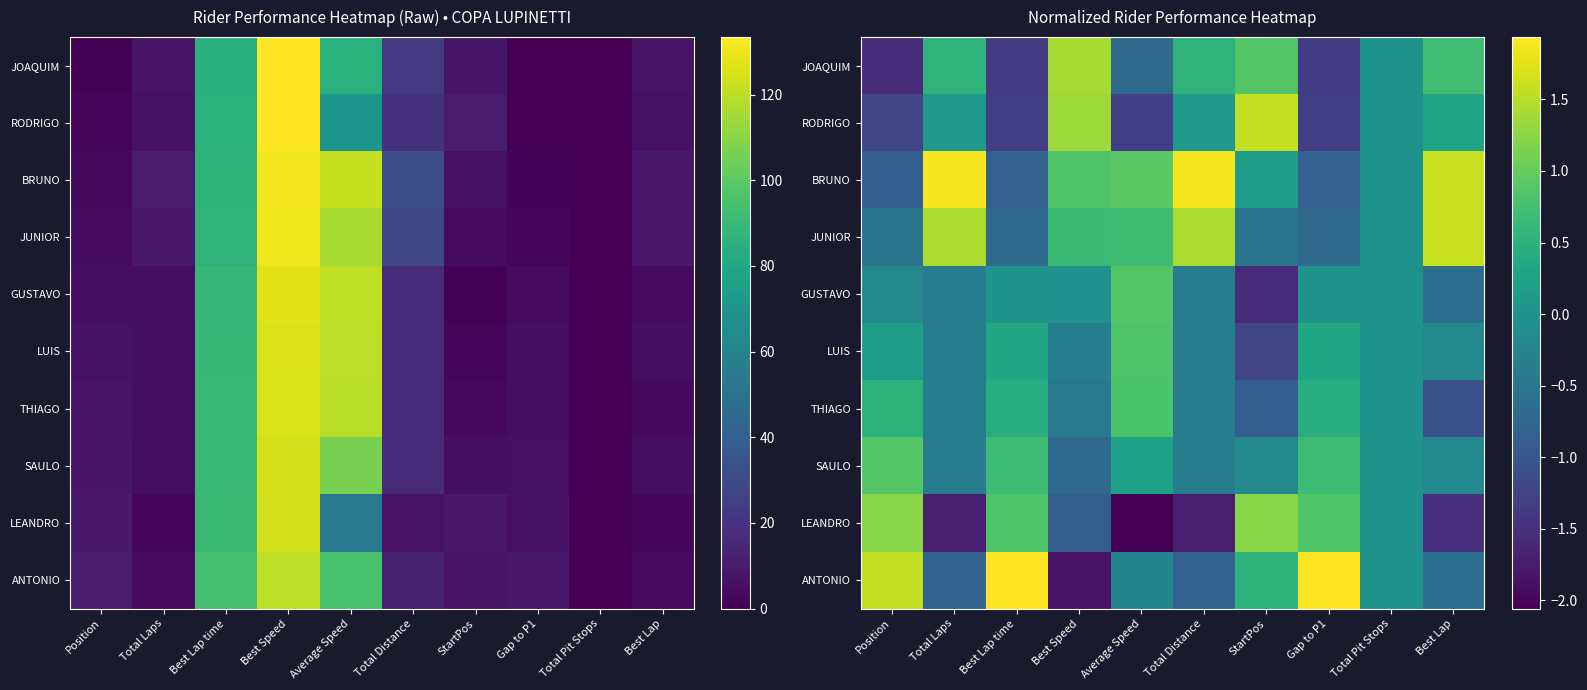

What is the difference between the highest and lowest values at Average Speed?

3.0